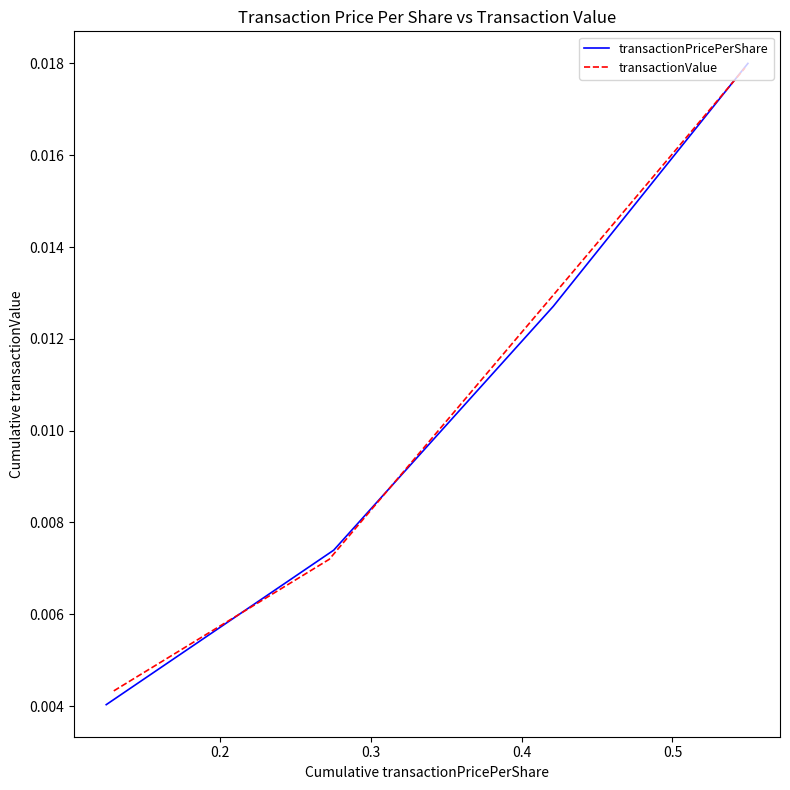

How many transactionPricePerShare values are between 0 and 1?

4